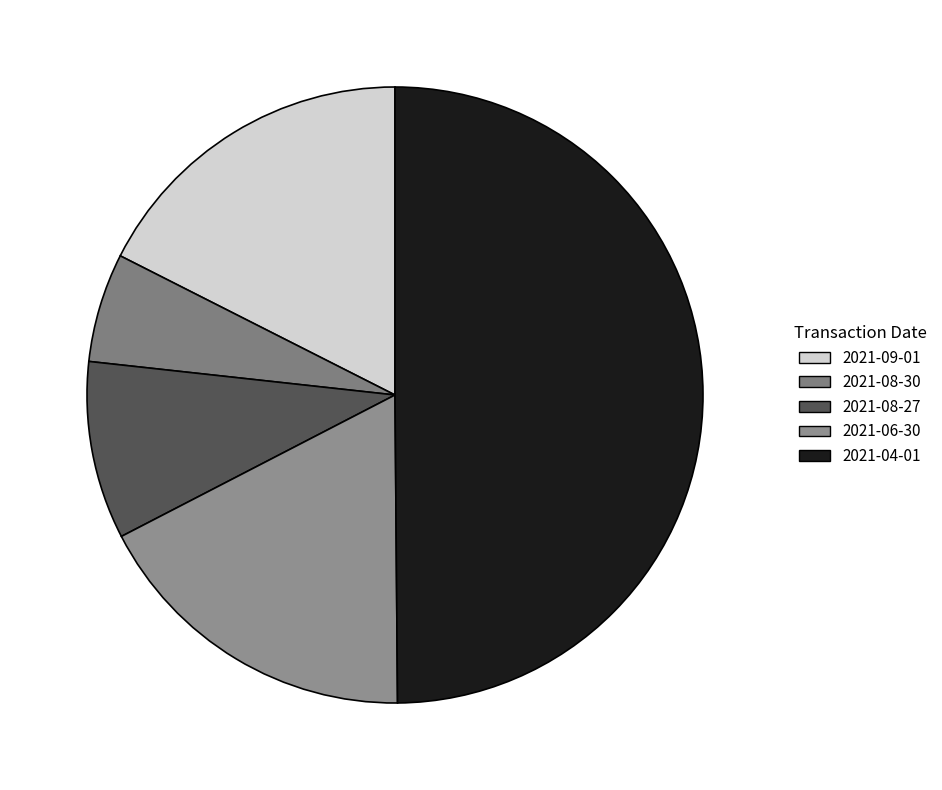

The 2021-09-01 slice represents 18% of the pie. True or false?

True